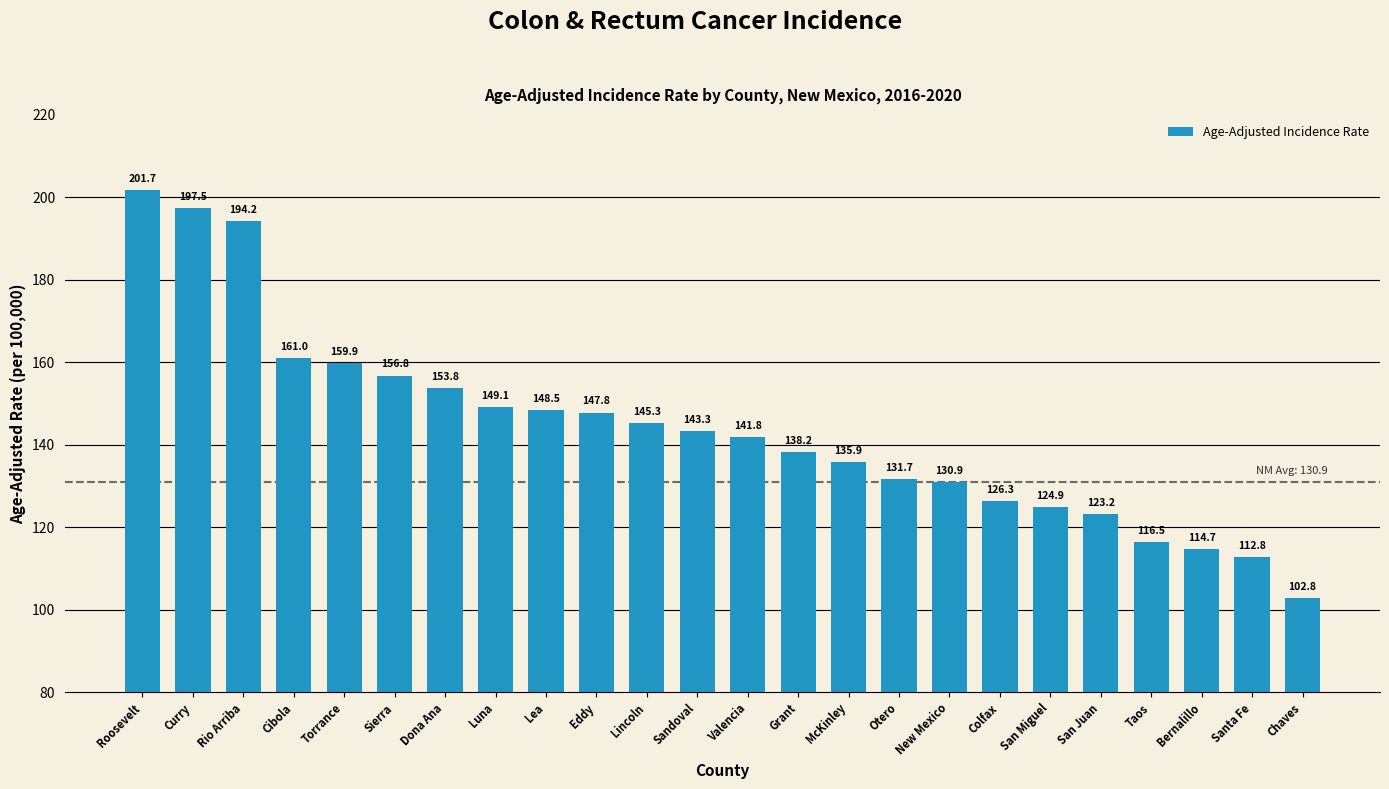

Count the number of categories in the chart.

24